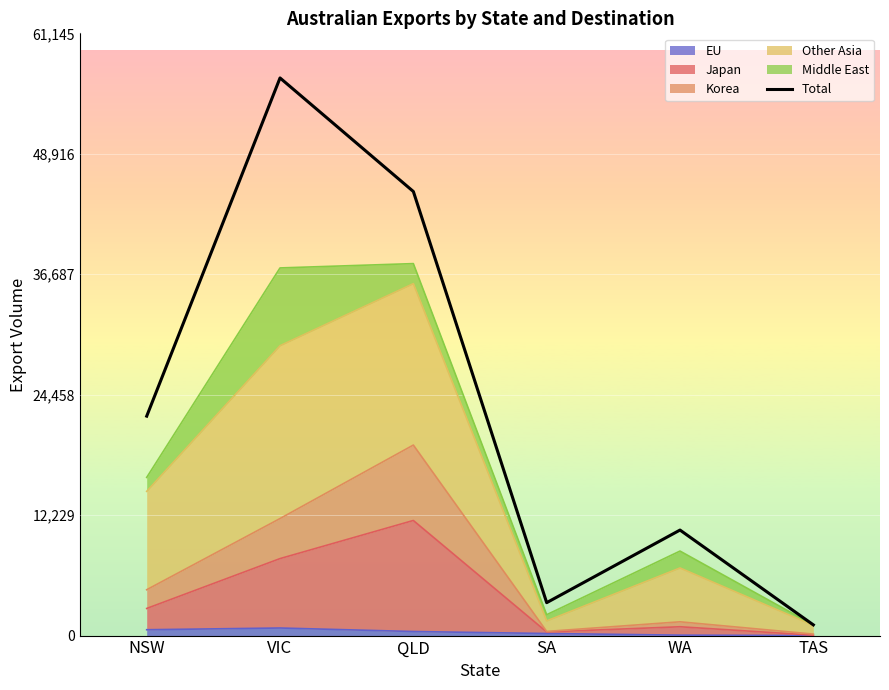

What is the change in value from VIC to TAS?

-55528